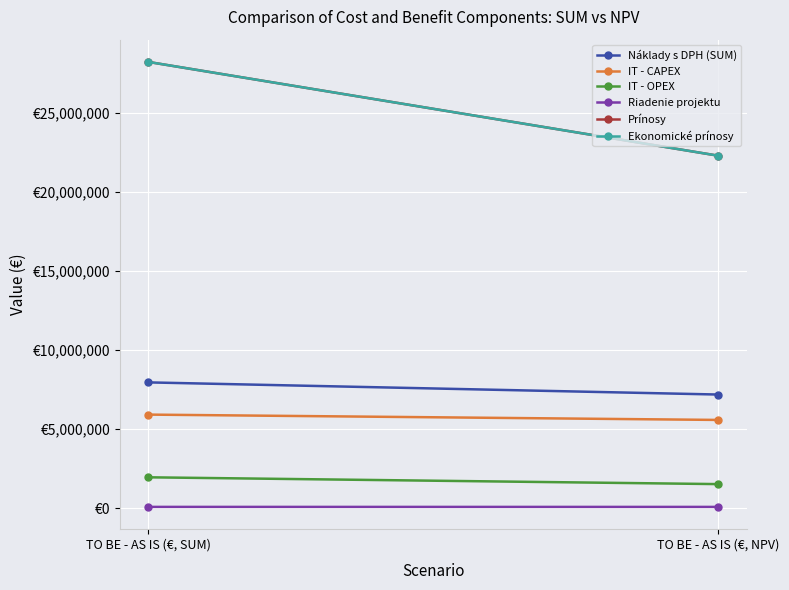

Which series has the largest total across all categories?

Prínosy